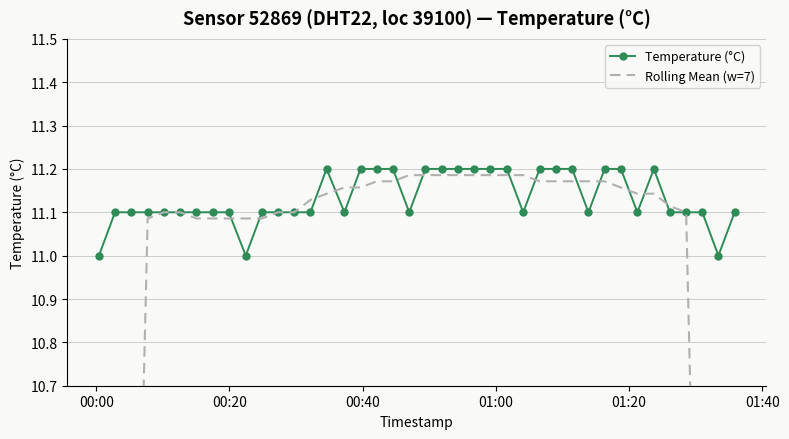

What is the lowest value of the Temperature (°C) series?

11.0